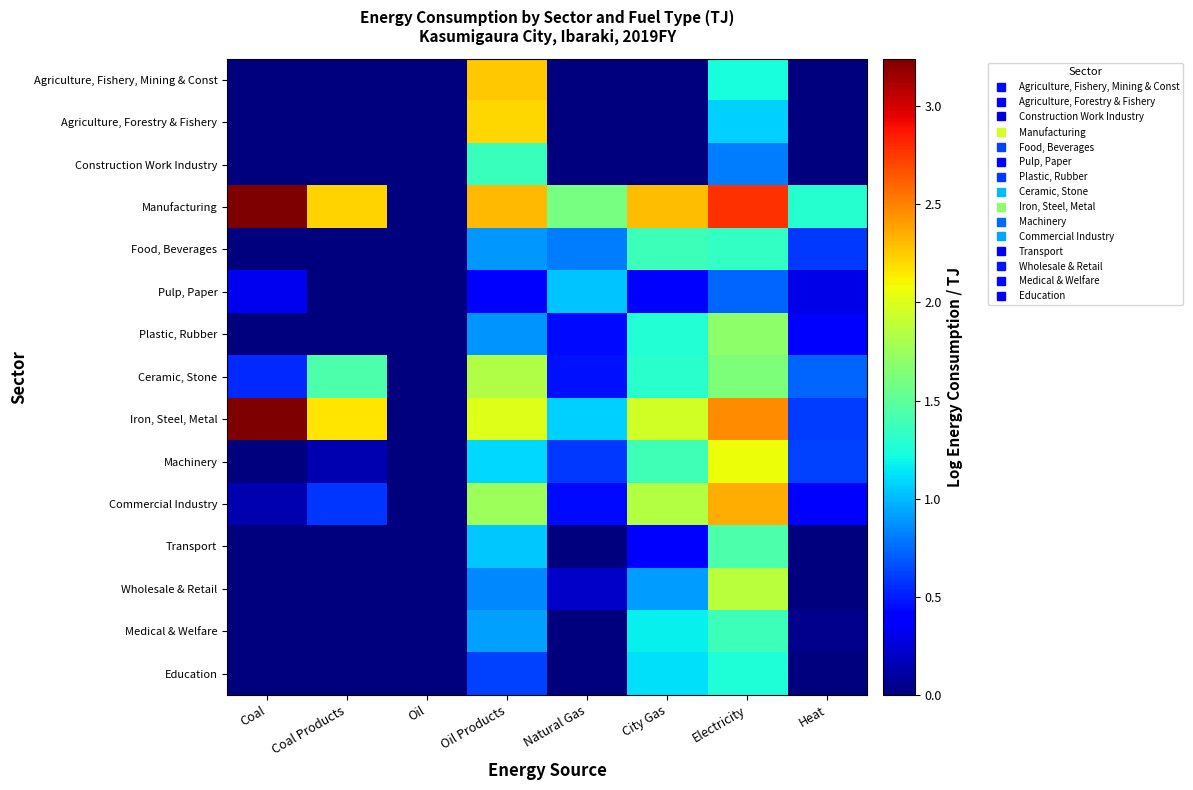

Reading left to right, transcribe all the data shown in this chart.

Agriculture, Fishery, Mining & Const: Coal=0.0	Coal Products=0.0	Oil=0.0	Oil Products=2.3	Natural Gas=0.0	City Gas=0.0	Electricity=1.2	Heat=0.0
Agriculture, Forestry & Fishery: Coal=0.0	Coal Products=0.0	Oil=0.0	Oil Products=2.2	Natural Gas=0.0	City Gas=0.0	Electricity=1.1	Heat=0.0
Construction Work Industry: Coal=0.0	Coal Products=0.0	Oil=0.0	Oil Products=1.4	Natural Gas=0.0	City Gas=0.0	Electricity=0.8	Heat=0.0
Manufacturing: Coal=3.2	Coal Products=2.2	Oil=0.0	Oil Products=2.3	Natural Gas=1.6	City Gas=2.3	Electricity=2.8	Heat=1.3
Food, Beverages: Coal=0.0	Coal Products=0.0	Oil=0.0	Oil Products=0.9	Natural Gas=0.8	City Gas=1.4	Electricity=1.3	Heat=0.6
Pulp, Paper: Coal=0.3	Coal Products=0.0	Oil=0.0	Oil Products=0.4	Natural Gas=1.0	City Gas=0.4	Electricity=0.7	Heat=0.3
Plastic, Rubber: Coal=0.0	Coal Products=0.0	Oil=0.0	Oil Products=0.9	Natural Gas=0.4	City Gas=1.3	Electricity=1.7	Heat=0.4
Ceramic, Stone: Coal=0.5	Coal Products=1.4	Oil=0.0	Oil Products=1.8	Natural Gas=0.5	City Gas=1.3	Electricity=1.6	Heat=0.7
Iron, Steel, Metal: Coal=3.2	Coal Products=2.2	Oil=0.0	Oil Products=2.0	Natural Gas=1.1	City Gas=2.0	Electricity=2.5	Heat=0.6
Machinery: Coal=0.0	Coal Products=0.1	Oil=0.0	Oil Products=1.1	Natural Gas=0.6	City Gas=1.4	Electricity=2.1	Heat=0.6
Commercial Industry: Coal=0.1	Coal Products=0.6	Oil=0.0	Oil Products=1.8	Natural Gas=0.4	City Gas=1.8	Electricity=2.4	Heat=0.4
Transport: Coal=0.0	Coal Products=0.0	Oil=0.0	Oil Products=1.0	Natural Gas=0.0	City Gas=0.4	Electricity=1.4	Heat=0.0
Wholesale & Retail: Coal=0.0	Coal Products=0.0	Oil=0.0	Oil Products=0.8	Natural Gas=0.2	City Gas=0.9	Electricity=1.9	Heat=0.0
Medical & Welfare: Coal=0.0	Coal Products=0.0	Oil=0.0	Oil Products=0.9	Natural Gas=0.0	City Gas=1.2	Electricity=1.4	Heat=0.0
Education: Coal=0.0	Coal Products=0.0	Oil=0.0	Oil Products=0.6	Natural Gas=0.0	City Gas=1.1	Electricity=1.3	Heat=0.0